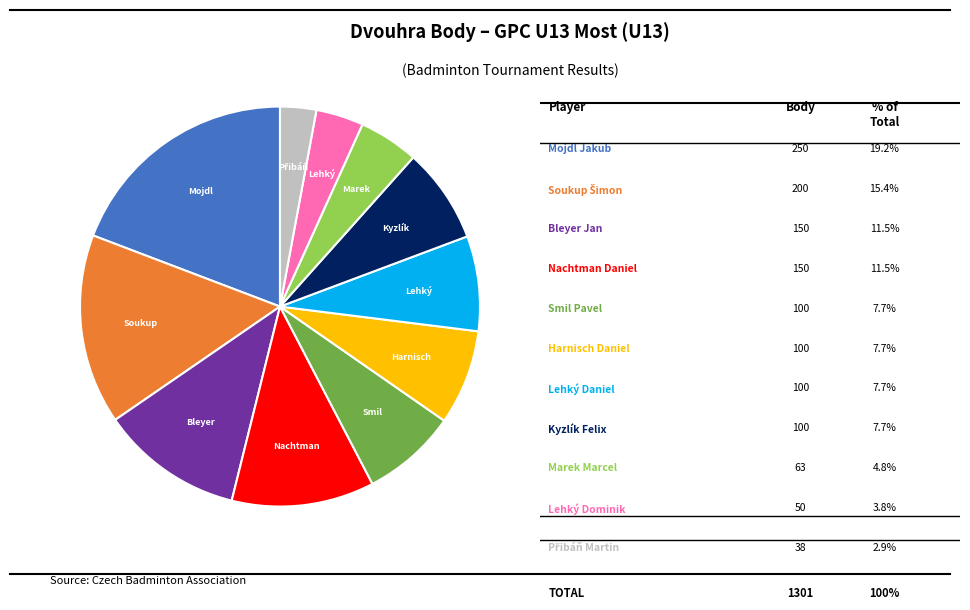

Is there any slice that represents more than half of the pie?

No